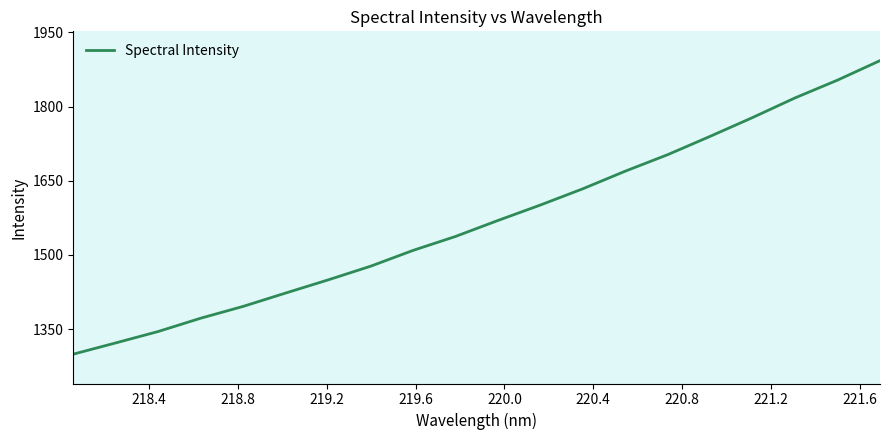

What is the maximum value shown in the chart?

1892.7